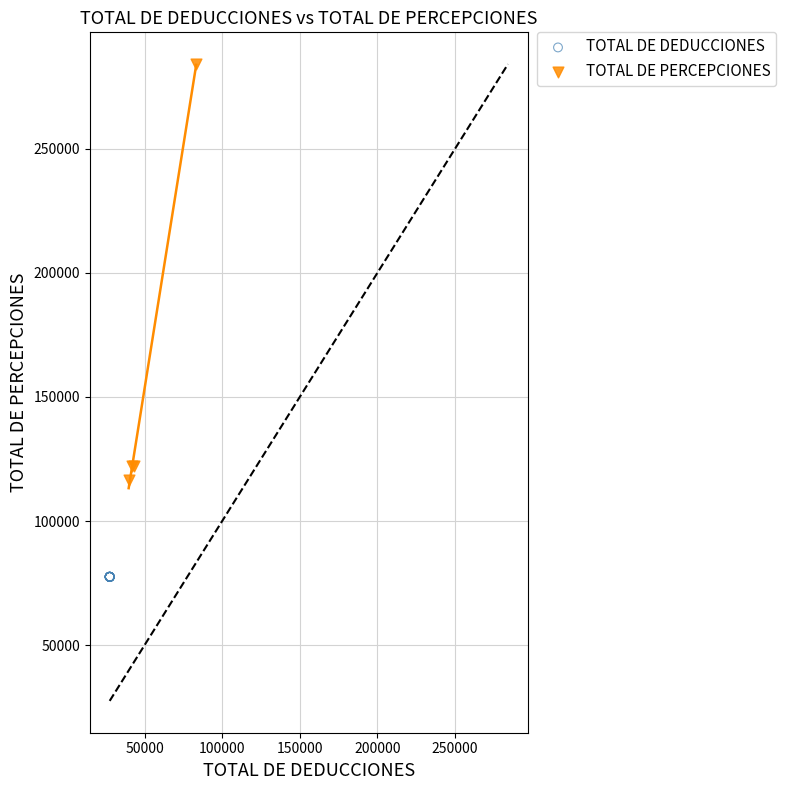

Which series reaches the minimum Y coordinate?

TOTAL DE DEDUCCIONES